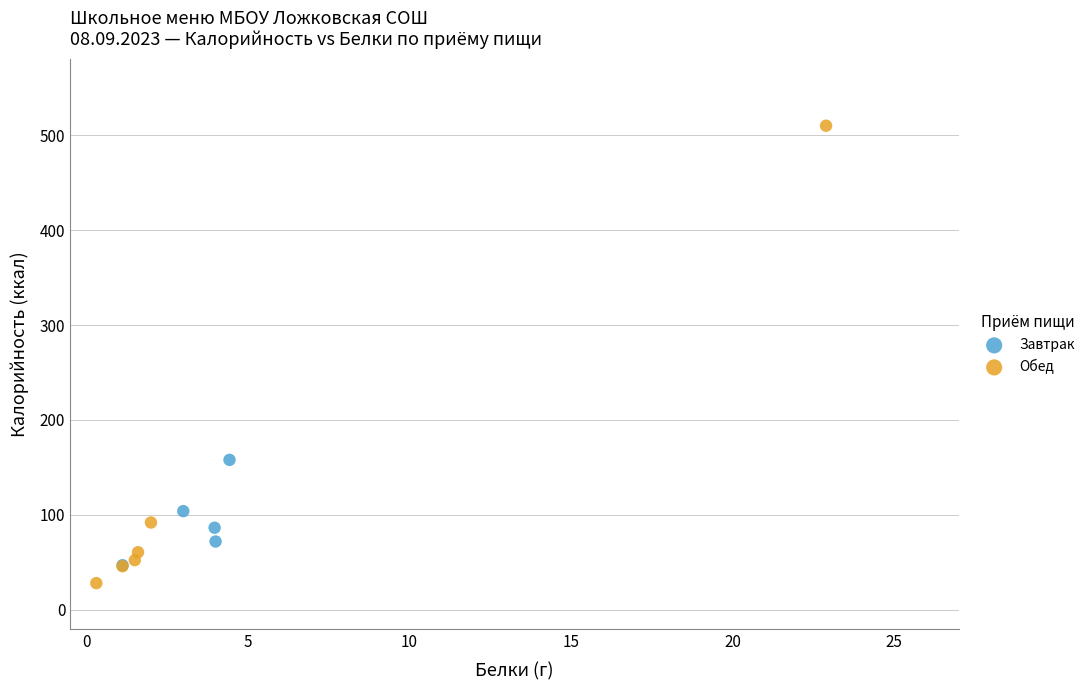

Which series has the widest spread of Y values?

Обед